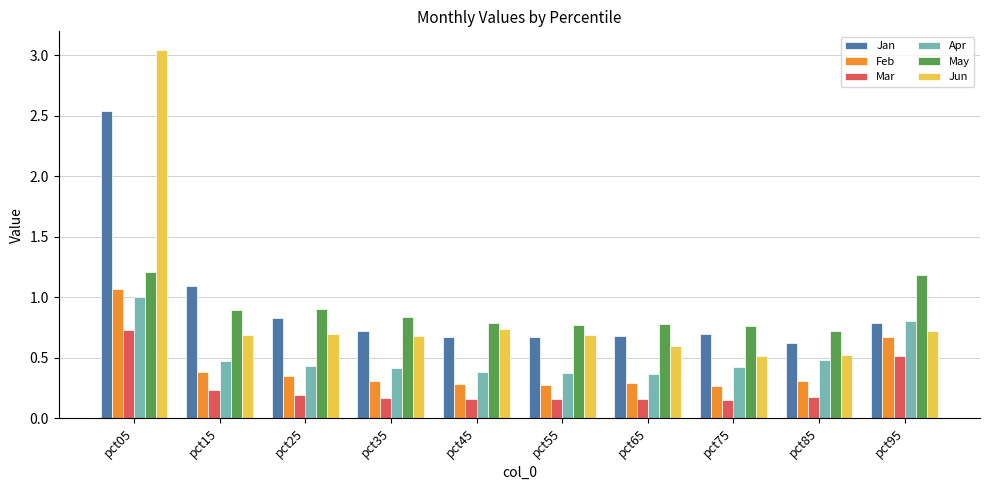

Count the number of categories in the chart.

10